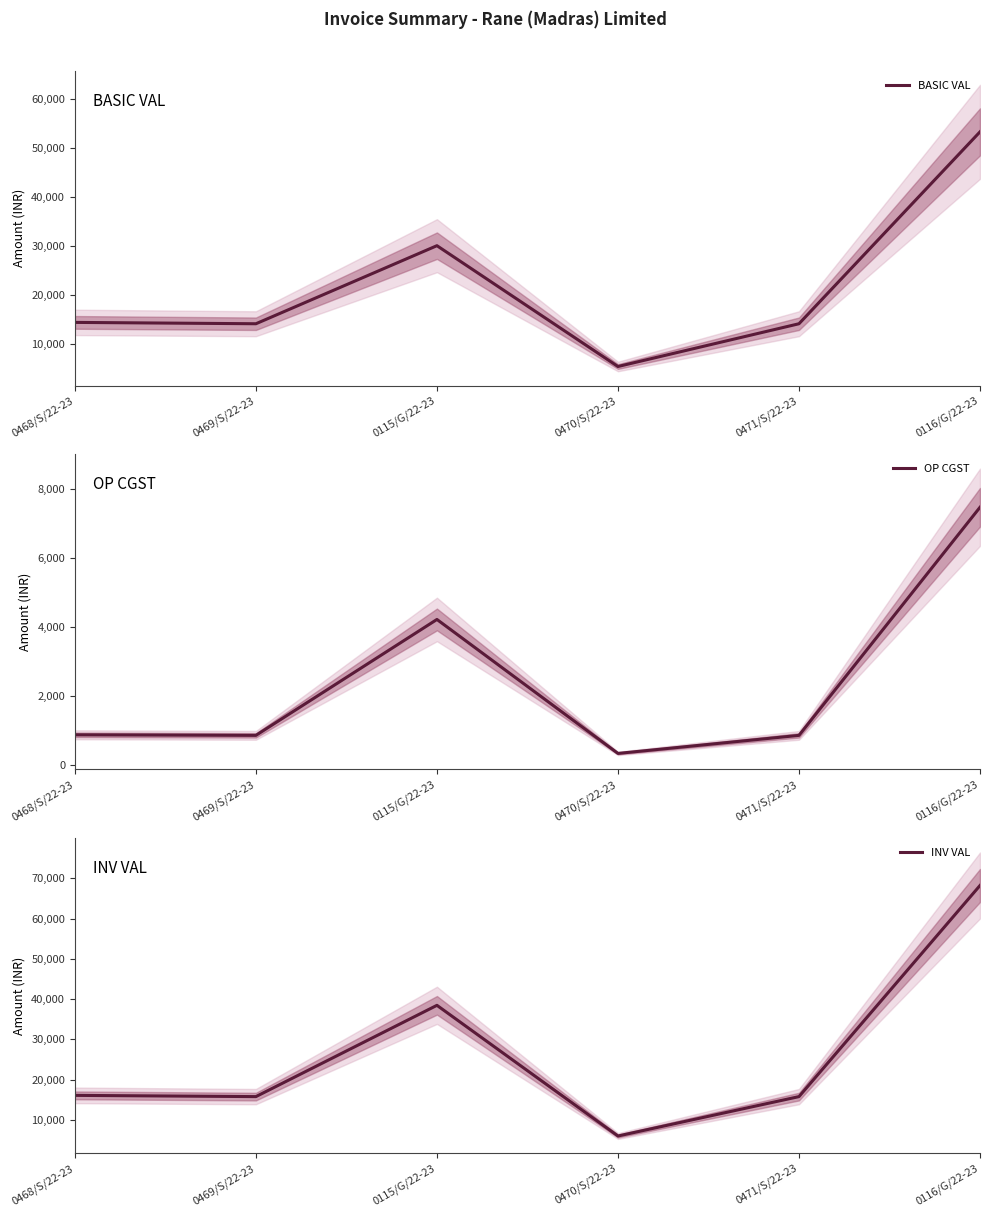

At 0471/S/22-23, list the series in order from smallest to largest.

OP CGST, BASIC VAL, INV VAL